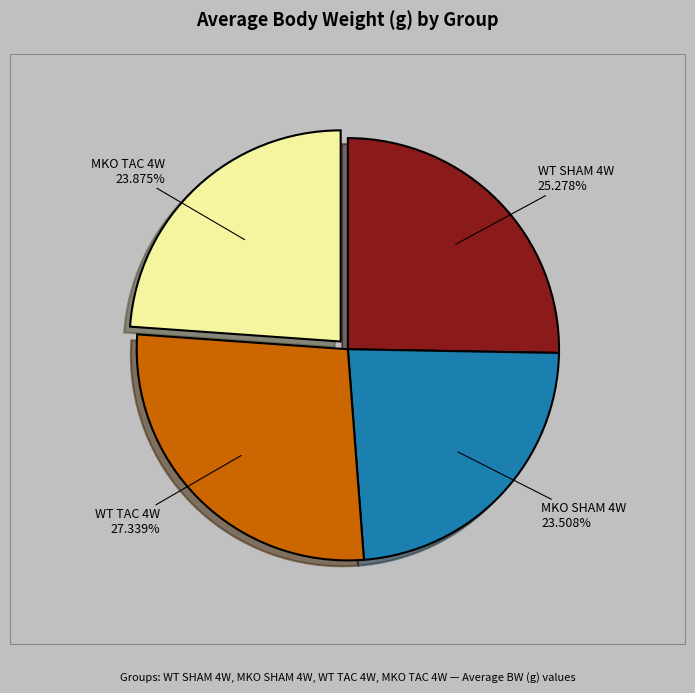

Which category has the biggest portion of the pie?

WT TAC 4W